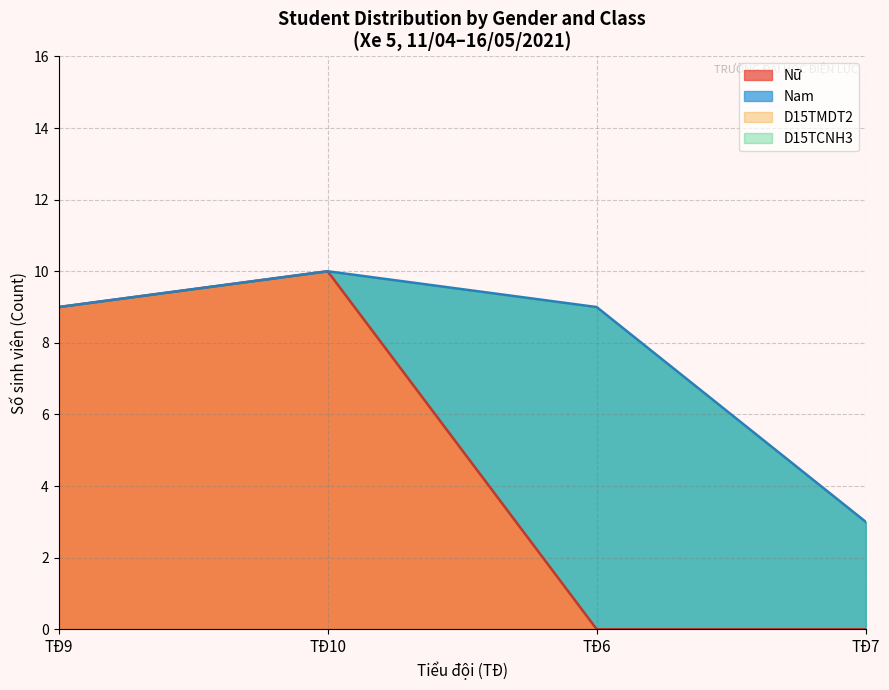

At which label is Nữ closest to 5?

TĐ9